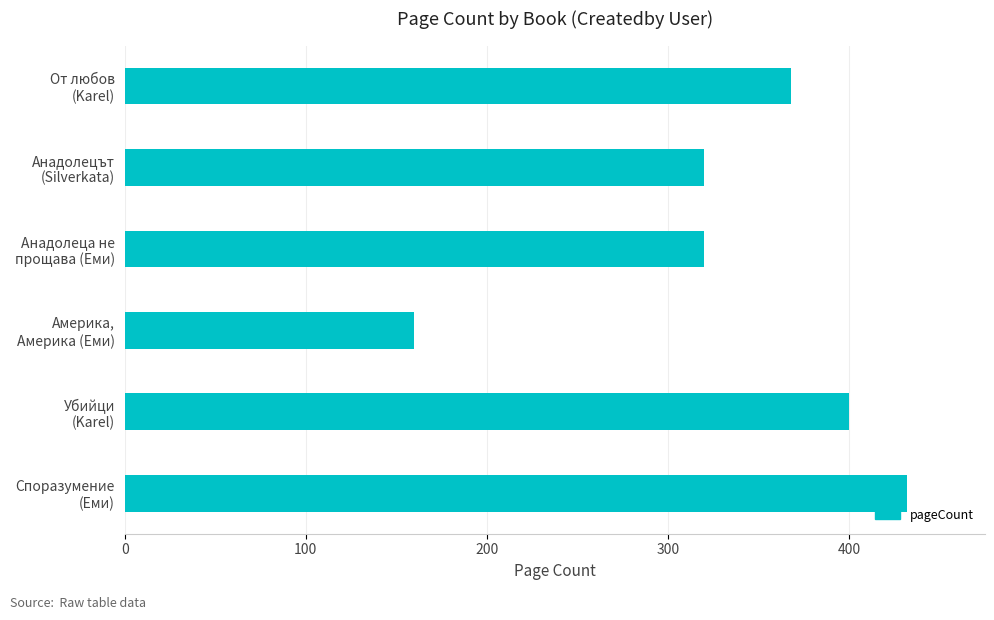

What is the greatest value displayed?

432